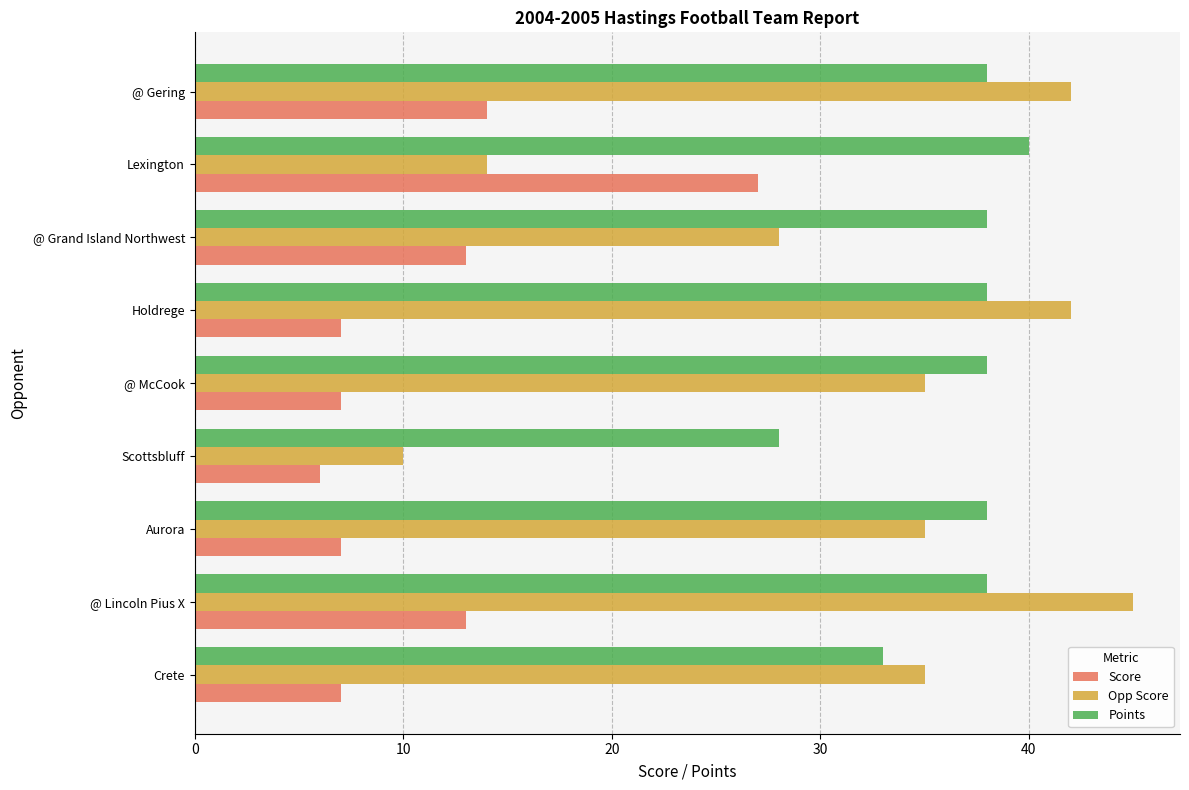

True or false: Opp Score has a value of 14 at Lexington.

True